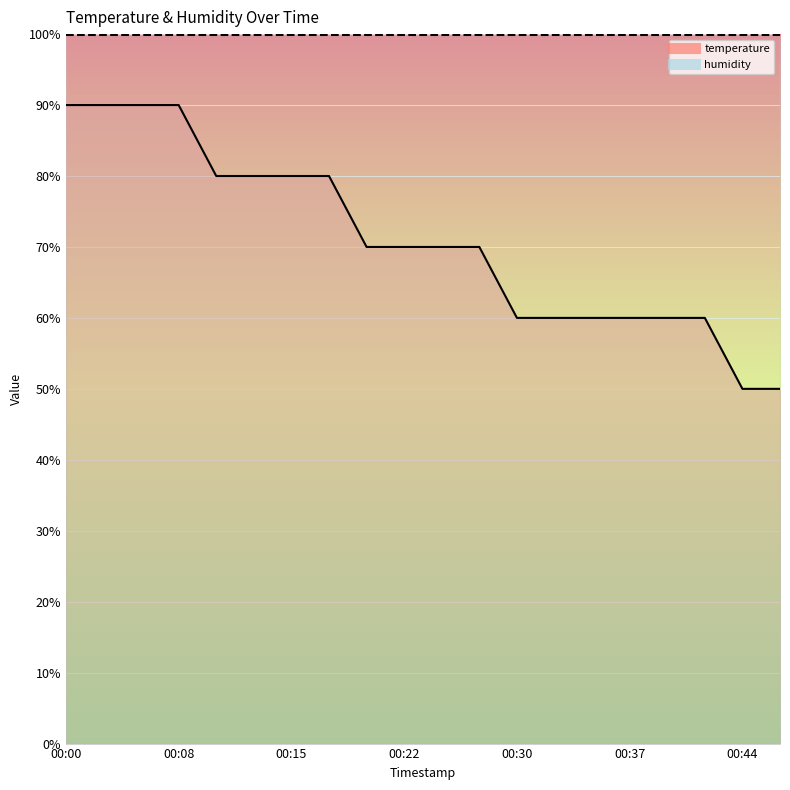

What value does the humidity series have at 00:30?

99.9